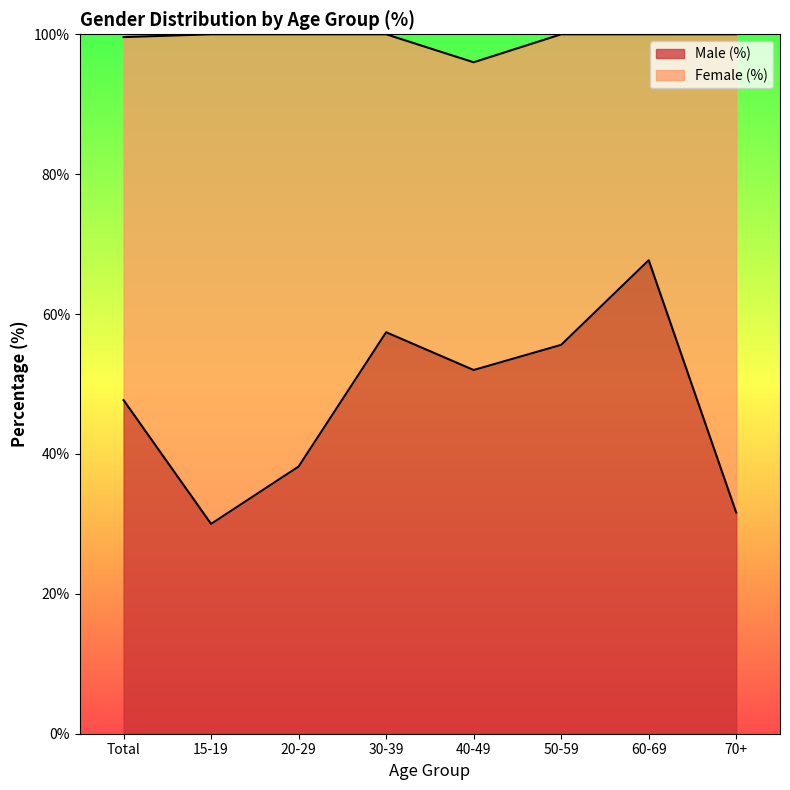

The chart shows a value of 52.0 at 40-49. True or false?

True